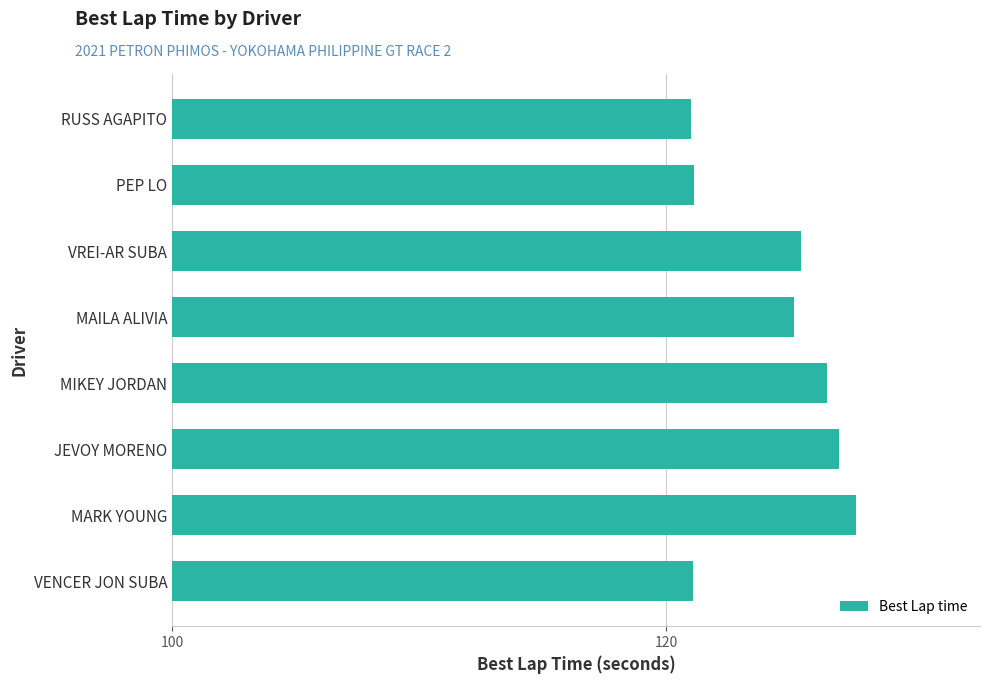

Approximately how many times larger is the value at MAILA ALIVIA compared to JEVOY MORENO?

1.0